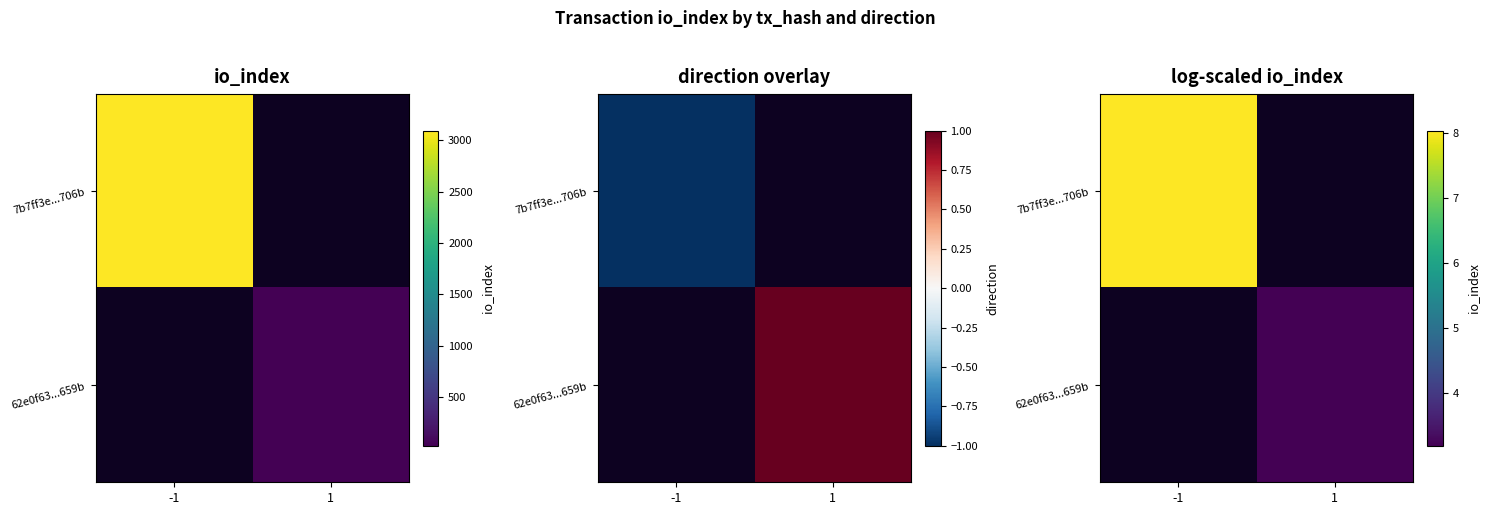

What is the approximate value of 62e0f63...659b at 1?

3.2